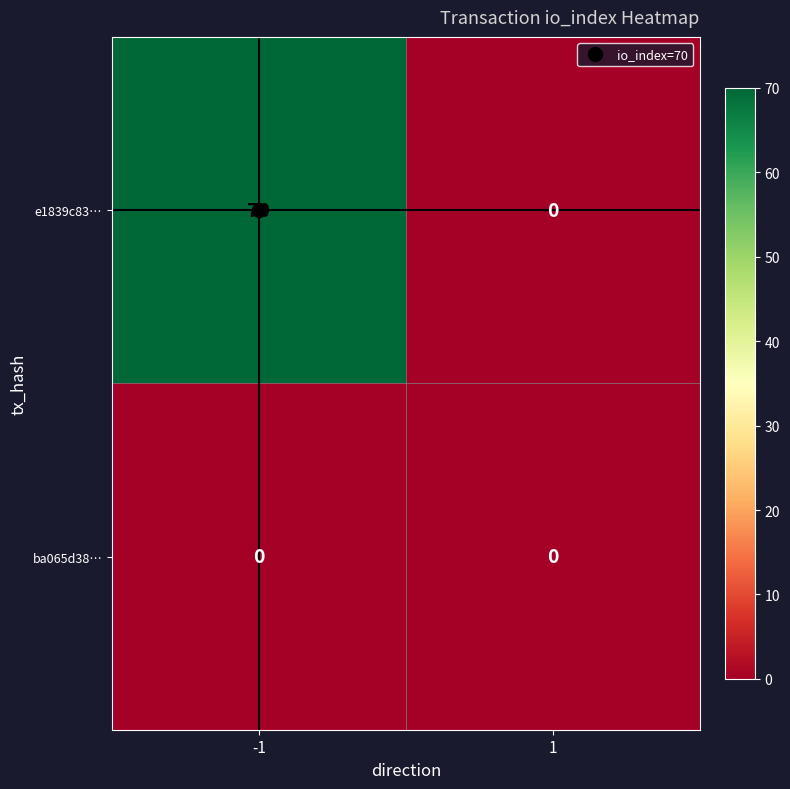

Which series has the largest range (max minus min)?

e1839c83…